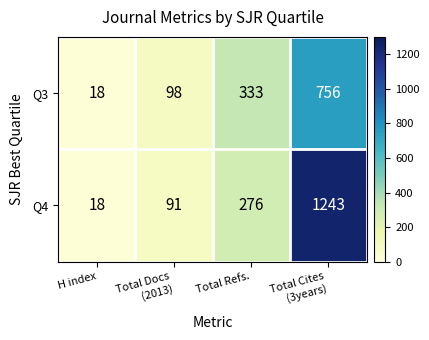

Reading left to right, what are all the values shown in this chart?

Q3: 18	98	333	756
Q4: 18	91	276	1243